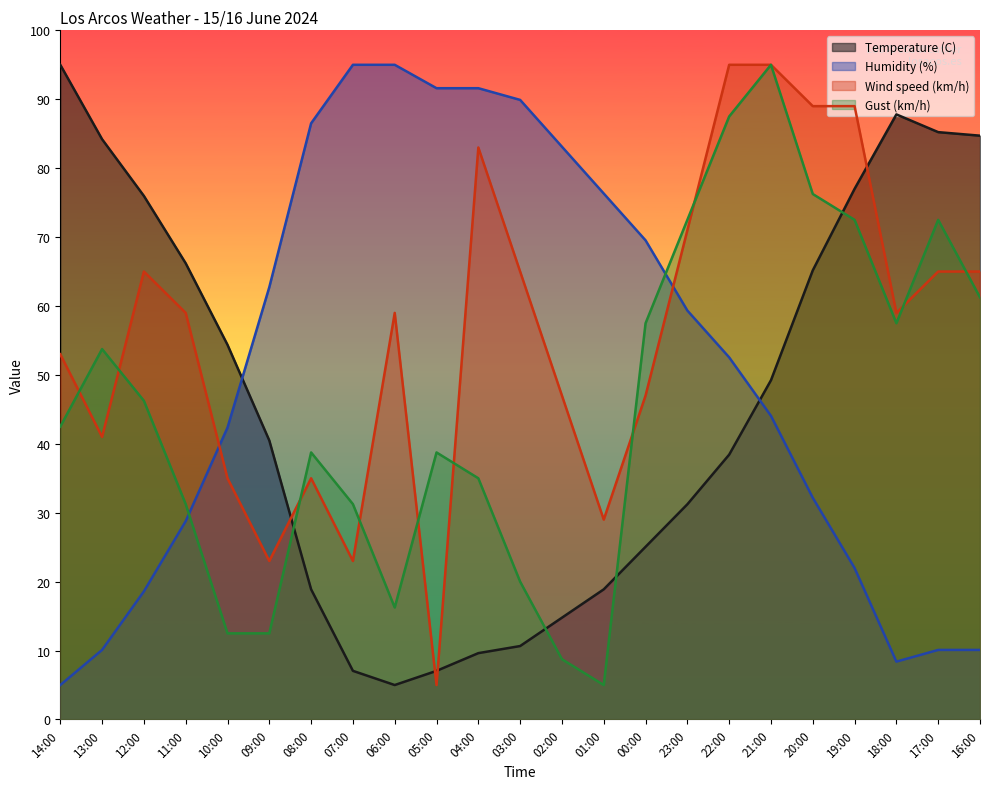

True or false: Humidity (%) has a value of 4.3 at 12:00.

False